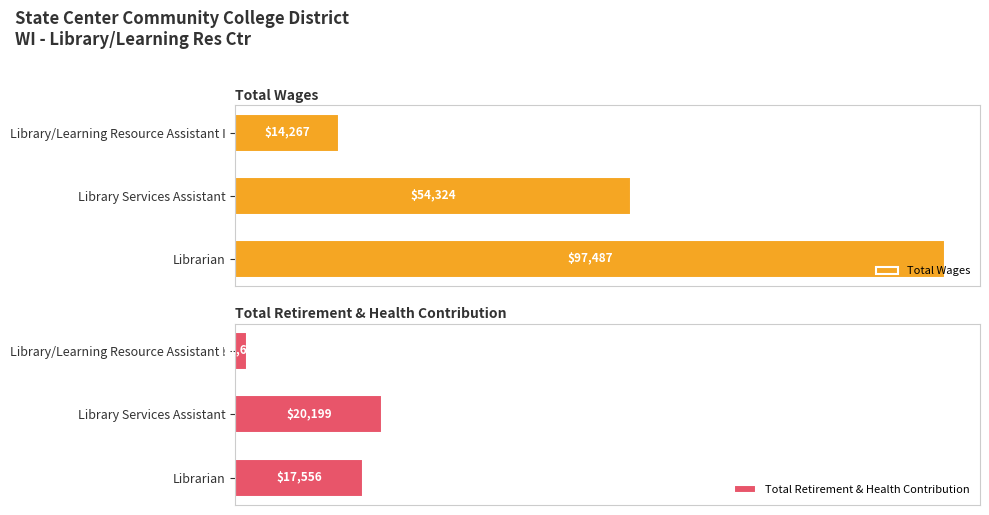

Rank the series by their maximum value, from lowest to highest.

Total Retirement & Health Contribution, Total Wages